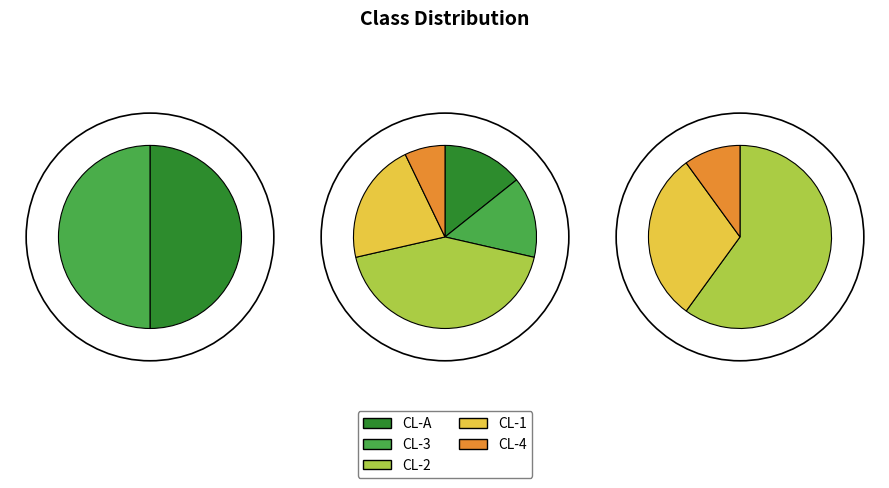

To the nearest percent, what is the combined percentage of CL-3 and CL-A?

29%